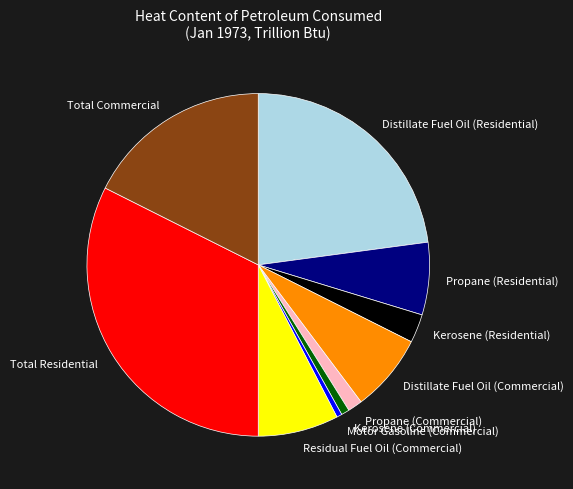

What is the largest slice in the pie chart?

Total Residential